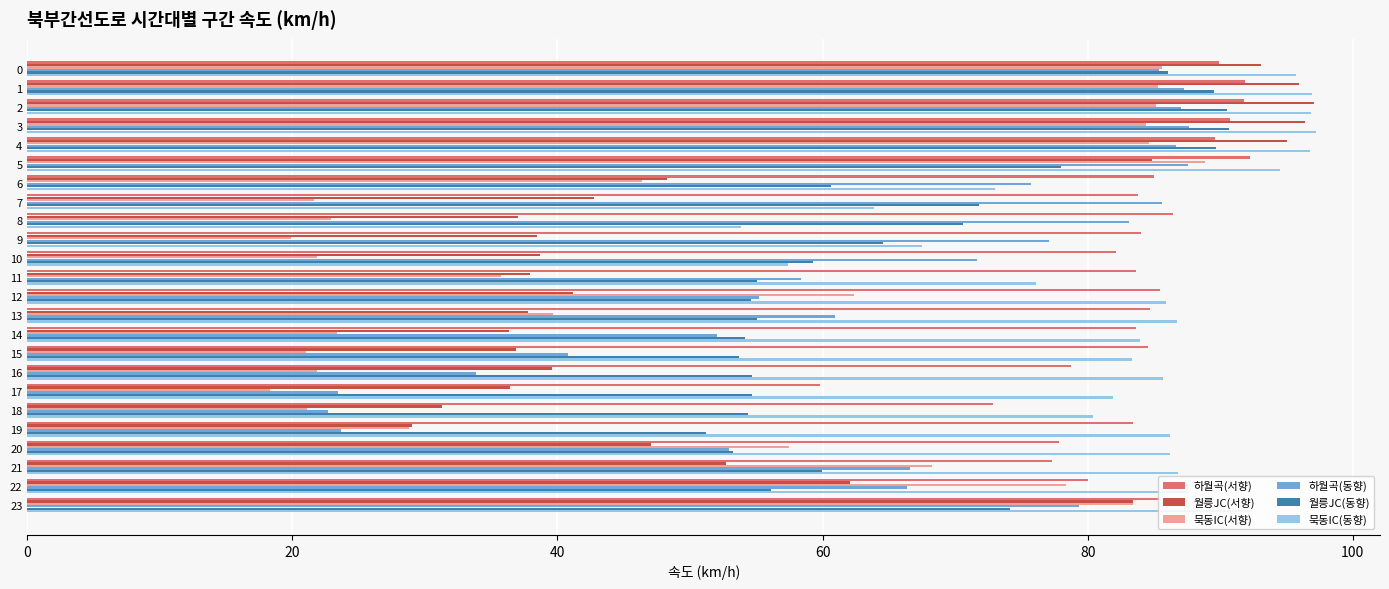

What is the spread (max minus min) of values at 13?

49.0